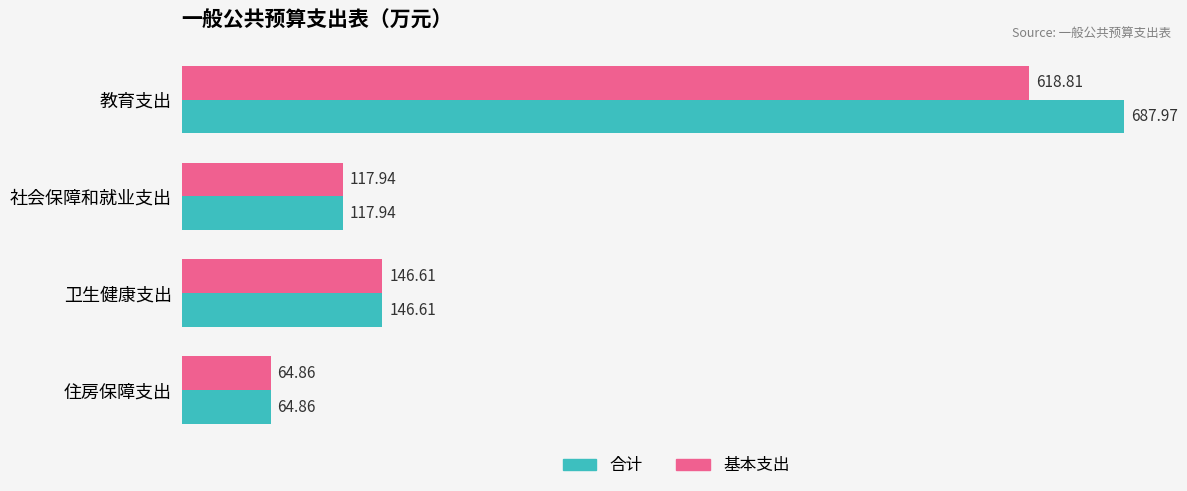

Which series changed the most between 教育支出 and 卫生健康支出?

合计